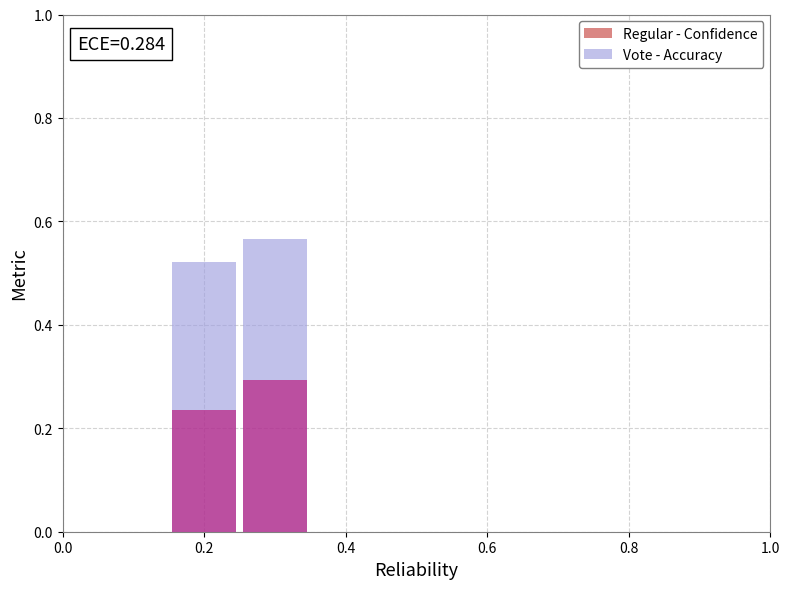

Rank the series at Regular from lowest to highest value.

Confidence, Accuracy